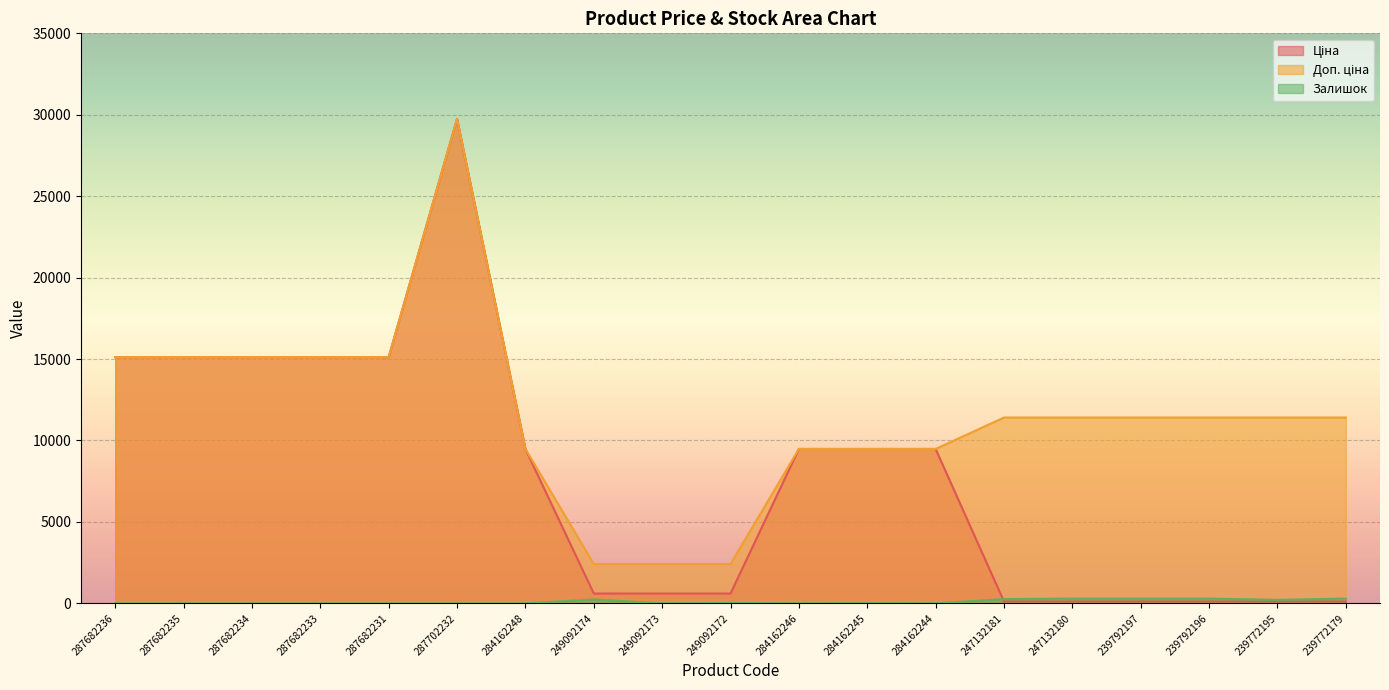

Which has a higher value, 249092172 or 284162248?

284162248